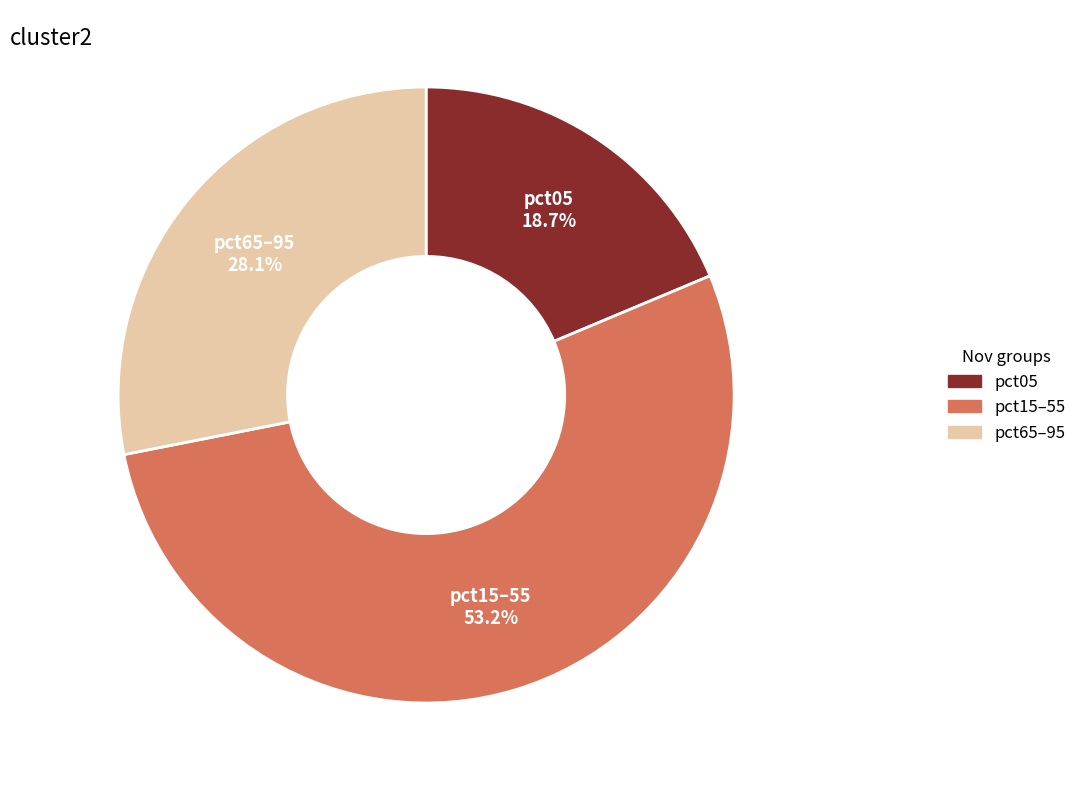

Does any single category account for the majority?

Yes